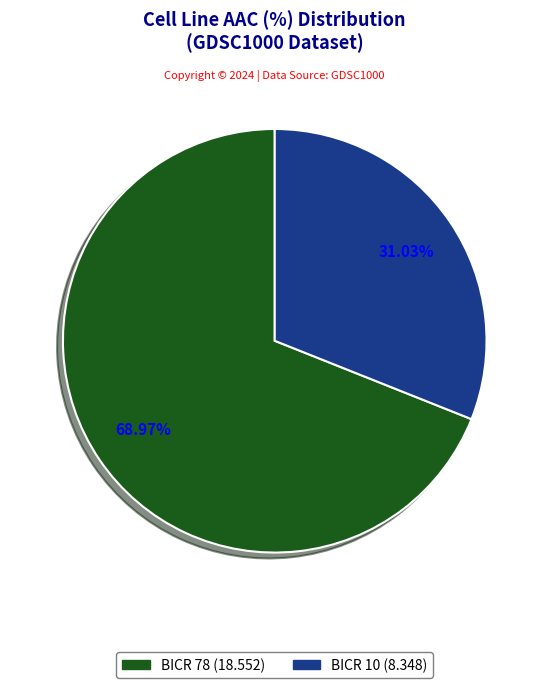

True or false: BICR 10 accounts for 42% of the total.

False